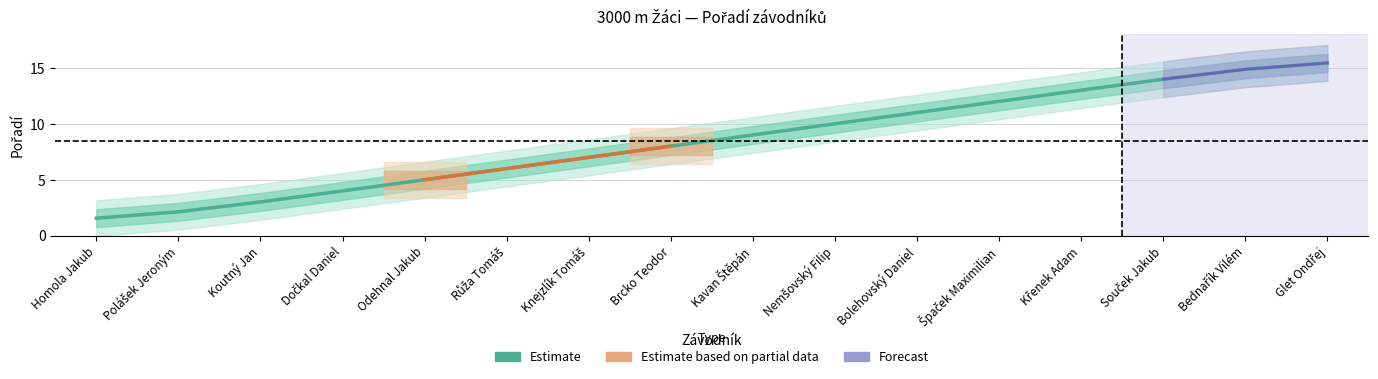

List the labels in order of value, largest first.

Glet Ondřej, Bednařík Vilém, Souček Jakub, Křenek Adam, Špaček Maximilian, Bolehovský Daniel, Nemšovský Filip, Kavan Štěpán, Brcko Teodor, Knejzlík Tomáš, Růža Tomáš, Odehnal Jakub, Dočkal Daniel, Koutný Jan, Polášek Jeroným, Homola Jakub